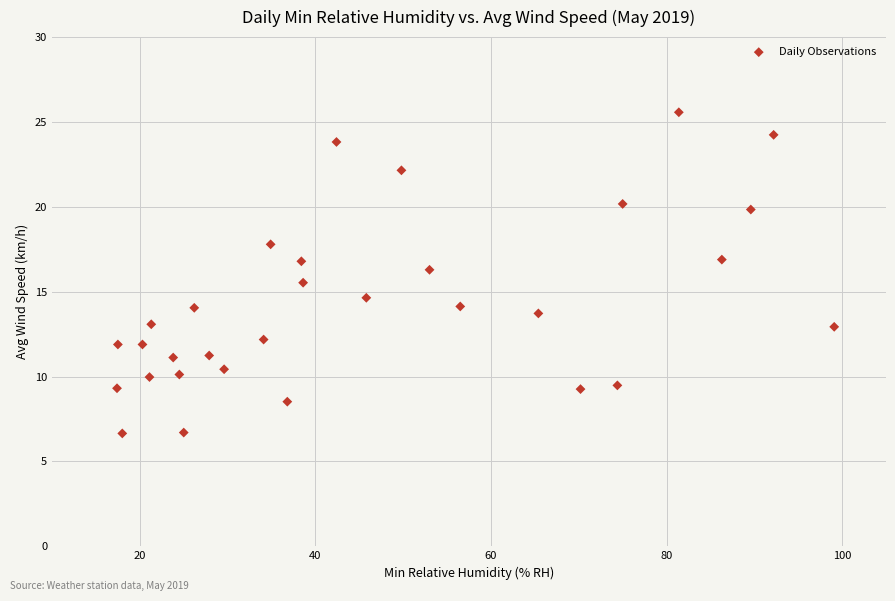

What is the range of Y values (max minus min)?

18.9